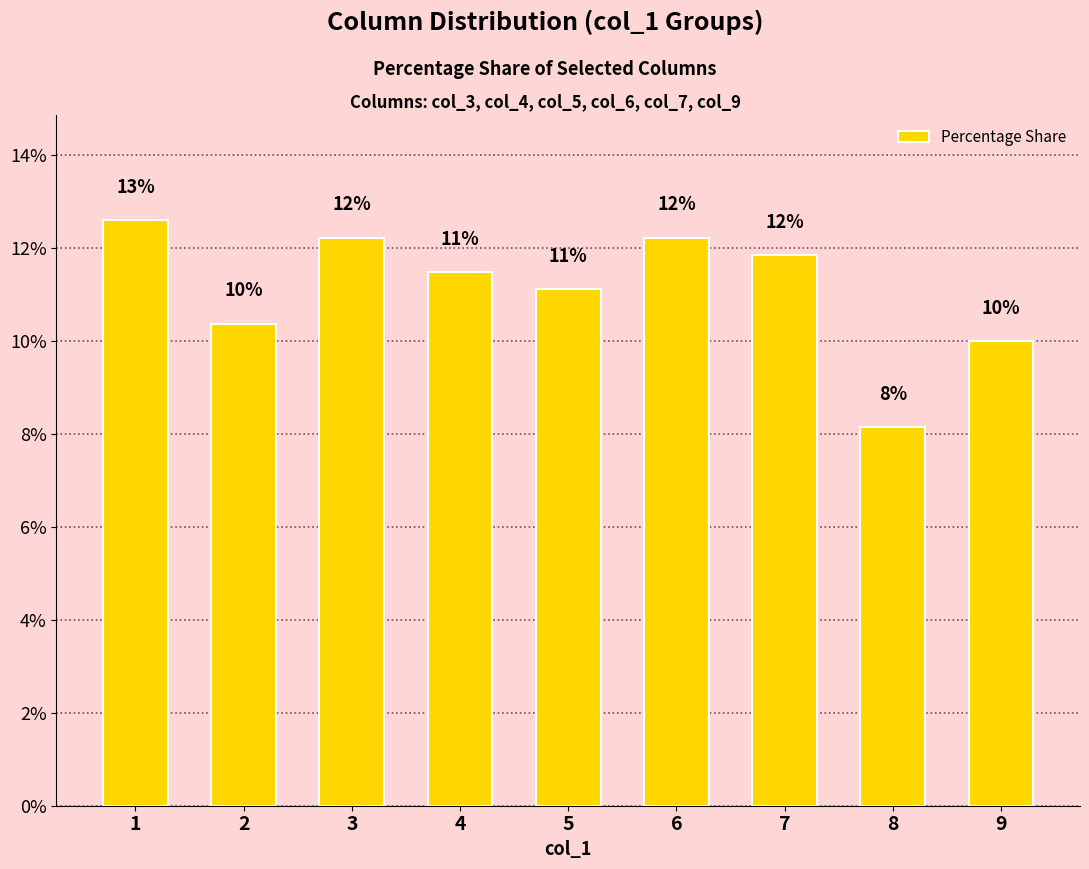

Rank the categories by value from highest to lowest.

1, 3, 6, 7, 4, 5, 2, 9, 8